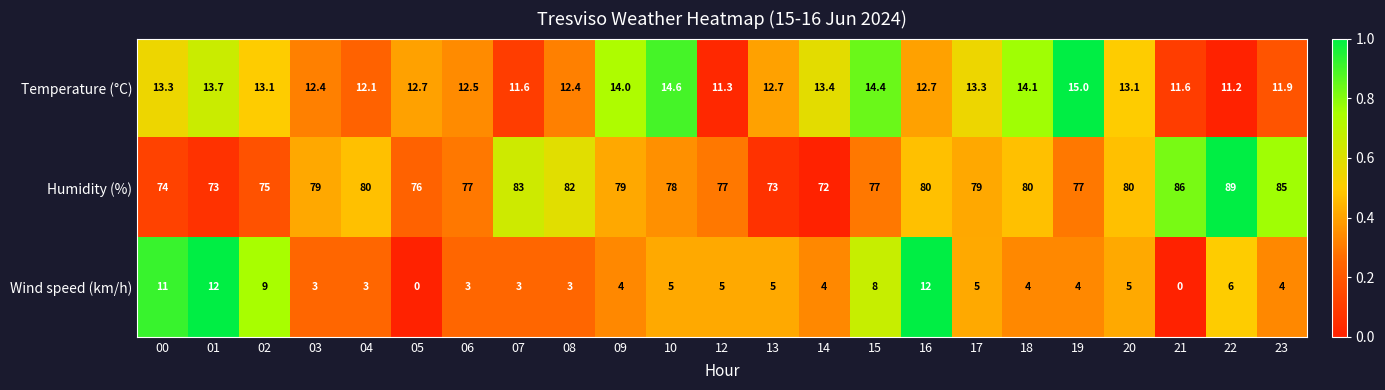

At which label does Wind speed (km/h) first exceed 4?

00